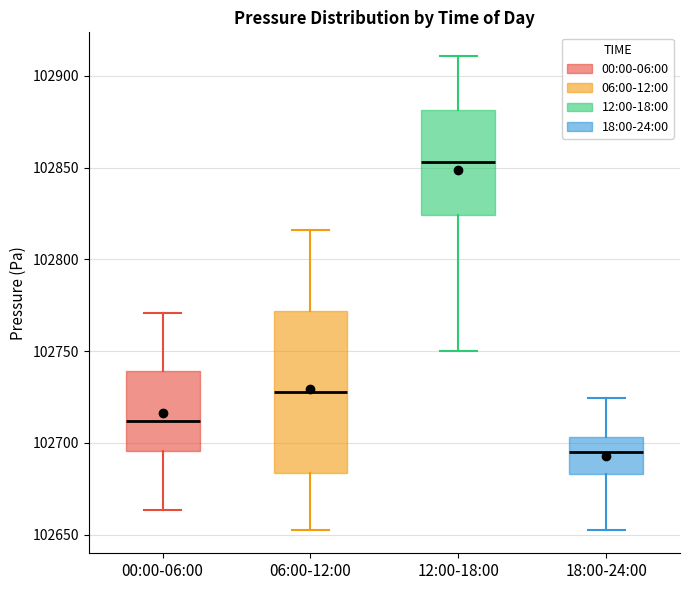

Where is the lower edge of the box for 00:00-06:00 on the y-axis? The values are not printed on the chart, so give them approximately, as read against the axis.

102695